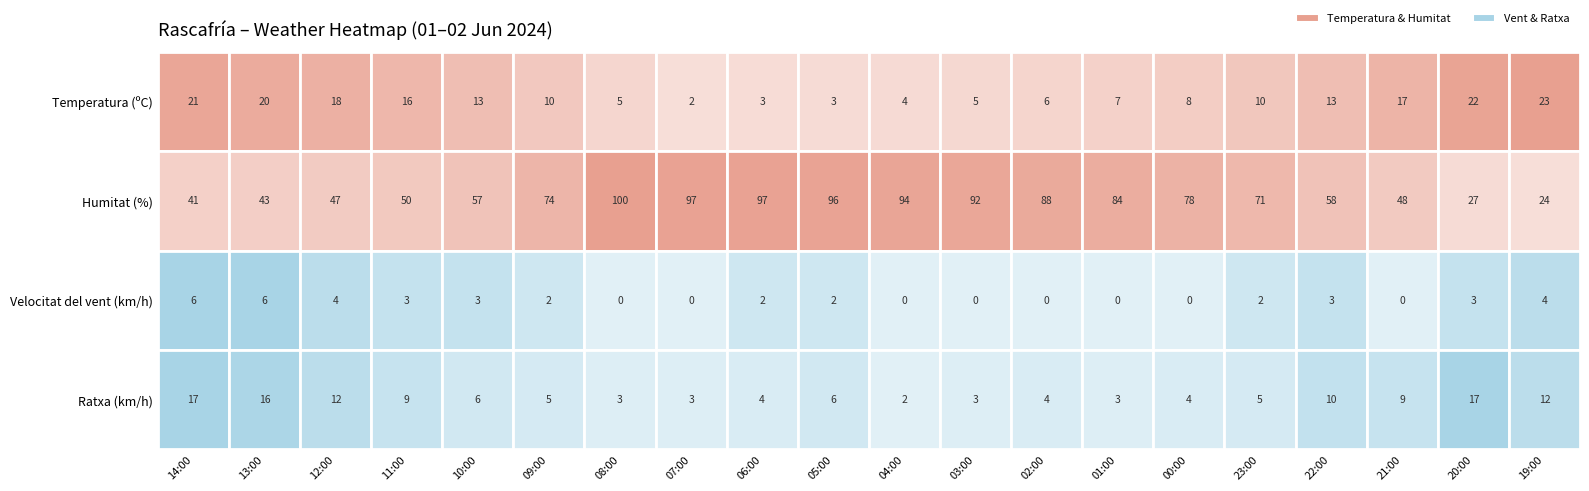

What is the maximum value for Humitat?

100.0